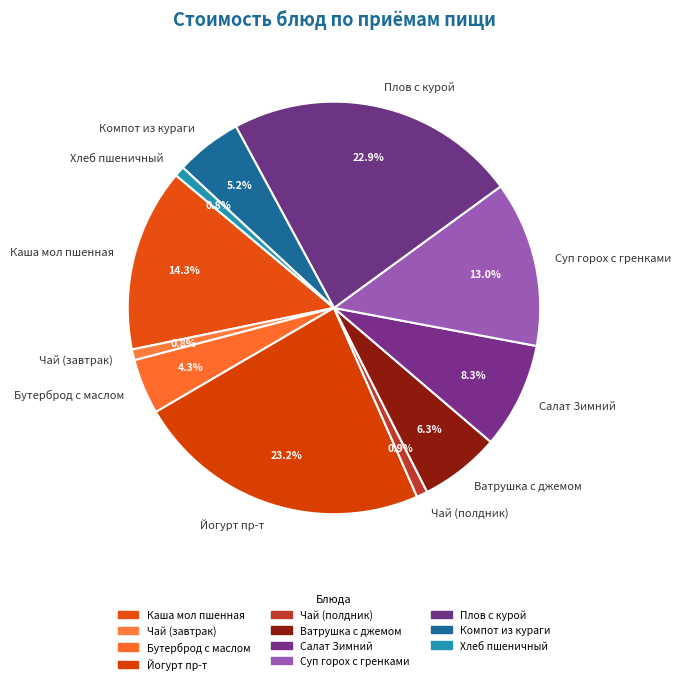

How many segments does this pie chart have?

11